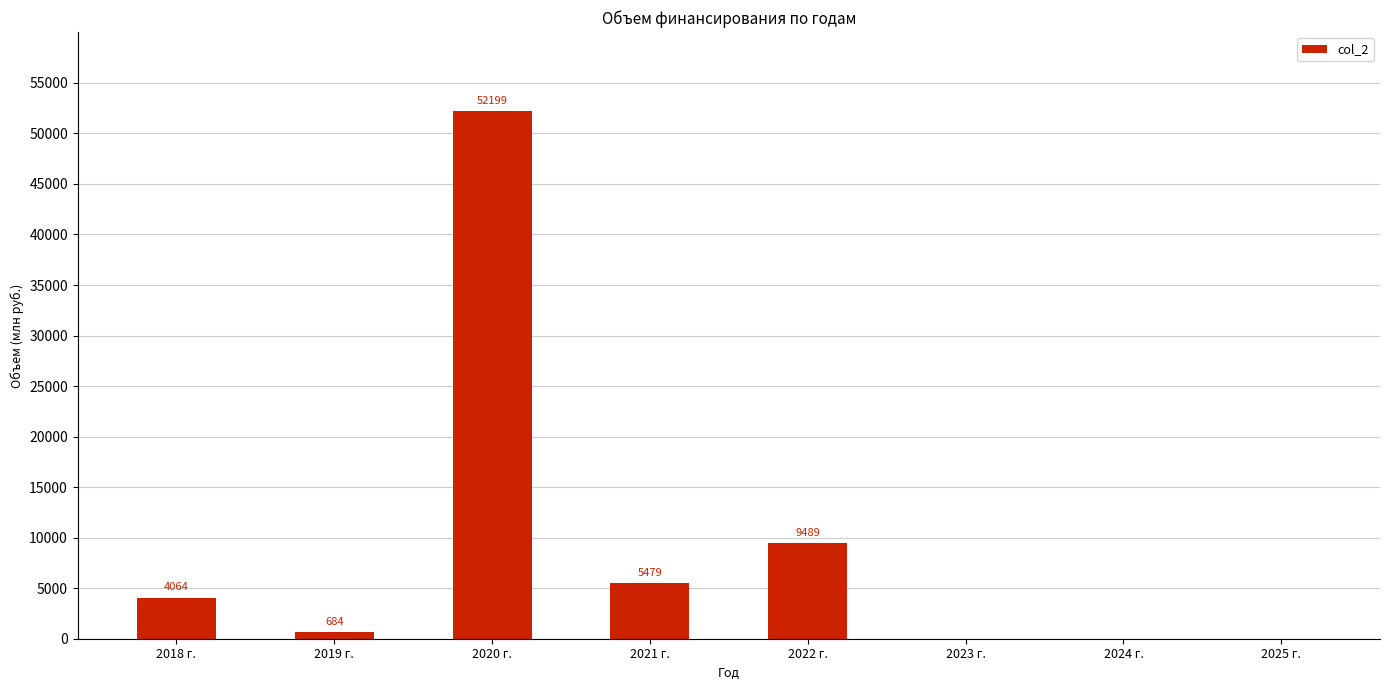

What is the difference between the values at 2025 г. and 2018 г.?

4064.2